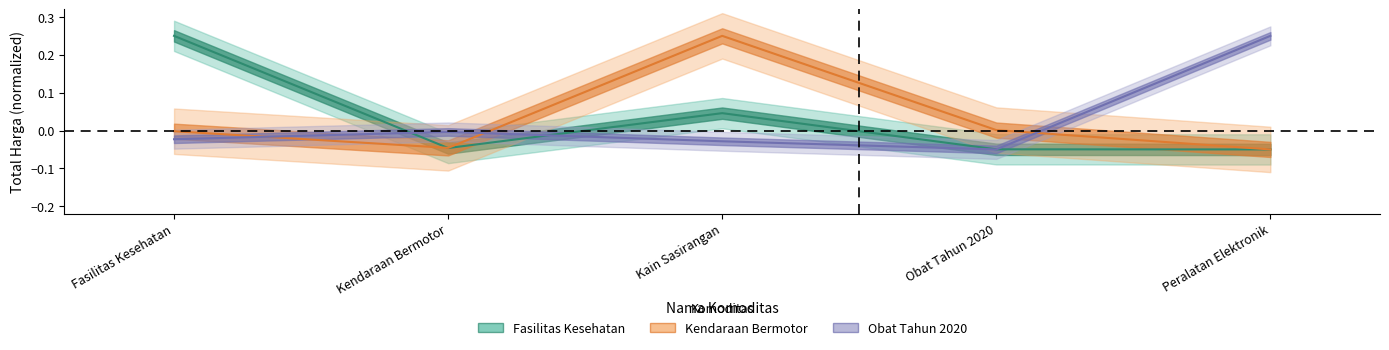

What is the sum of the Fasilitas Kesehatan values at Obat Tahun 2020 and Fasilitas Kesehatan?

0.2